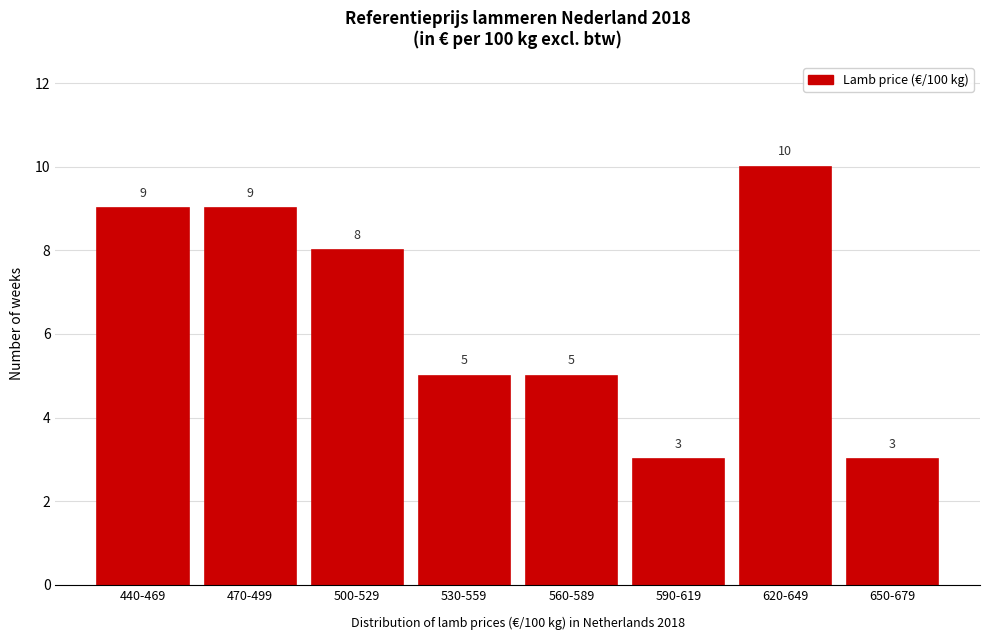

Reading left to right, what are all the values shown in this chart?

440-469=9	470-499=9	500-529=8	530-559=5	560-589=5	590-619=3	620-649=10	650-679=3